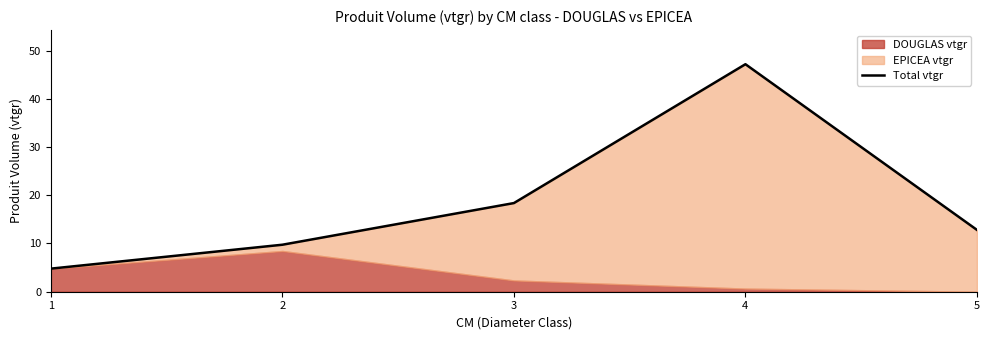

What is the difference between the values at 3 and 4?

28.8